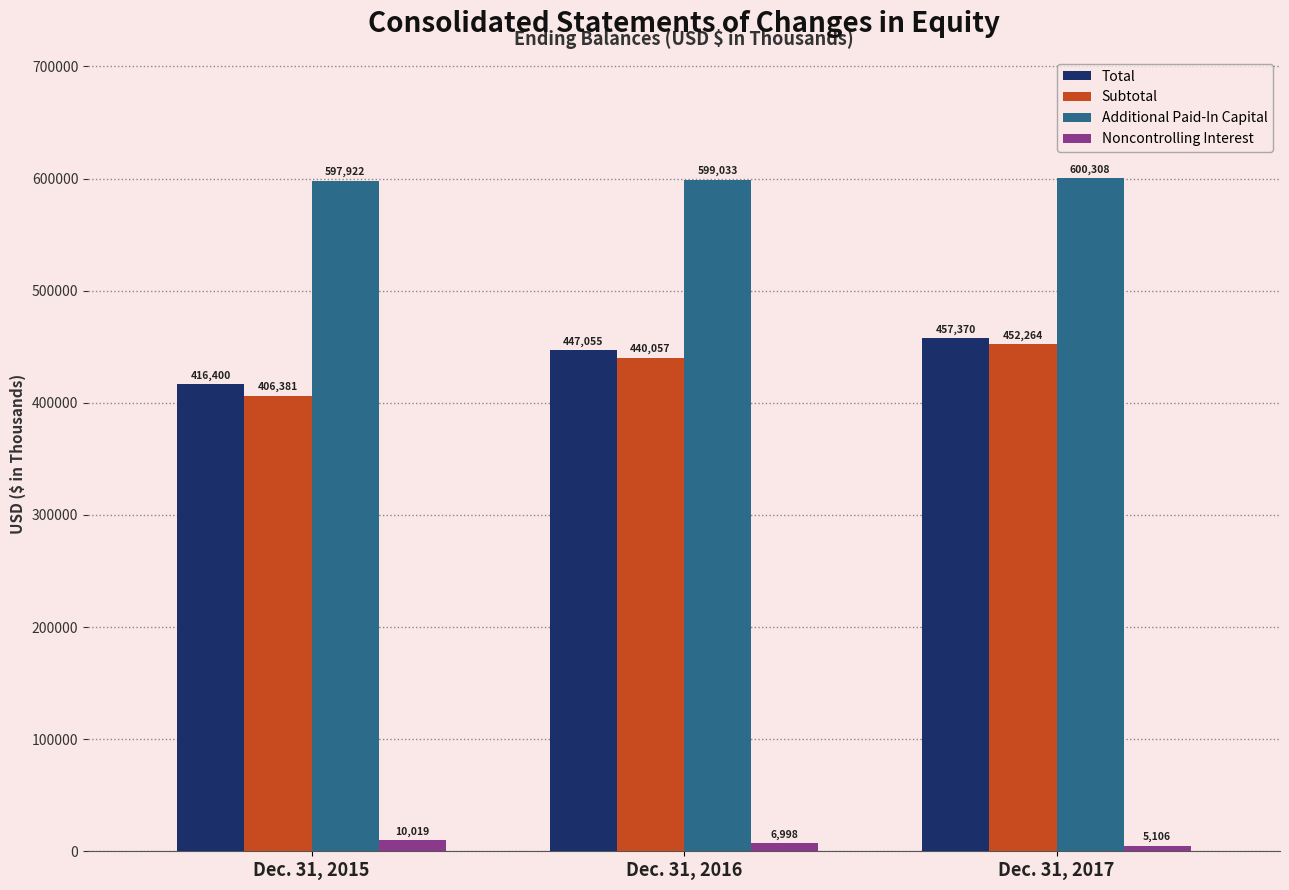

Reading right to left, transcribe all the data shown in this chart.

Total: Dec. 31, 2017=457370	Dec. 31, 2016=447055	Dec. 31, 2015=416400
Subtotal: Dec. 31, 2017=452264	Dec. 31, 2016=440057	Dec. 31, 2015=406381
Additional Paid-In Capital: Dec. 31, 2017=600308	Dec. 31, 2016=599033	Dec. 31, 2015=597922
Noncontrolling Interest: Dec. 31, 2017=5106	Dec. 31, 2016=6998	Dec. 31, 2015=10019